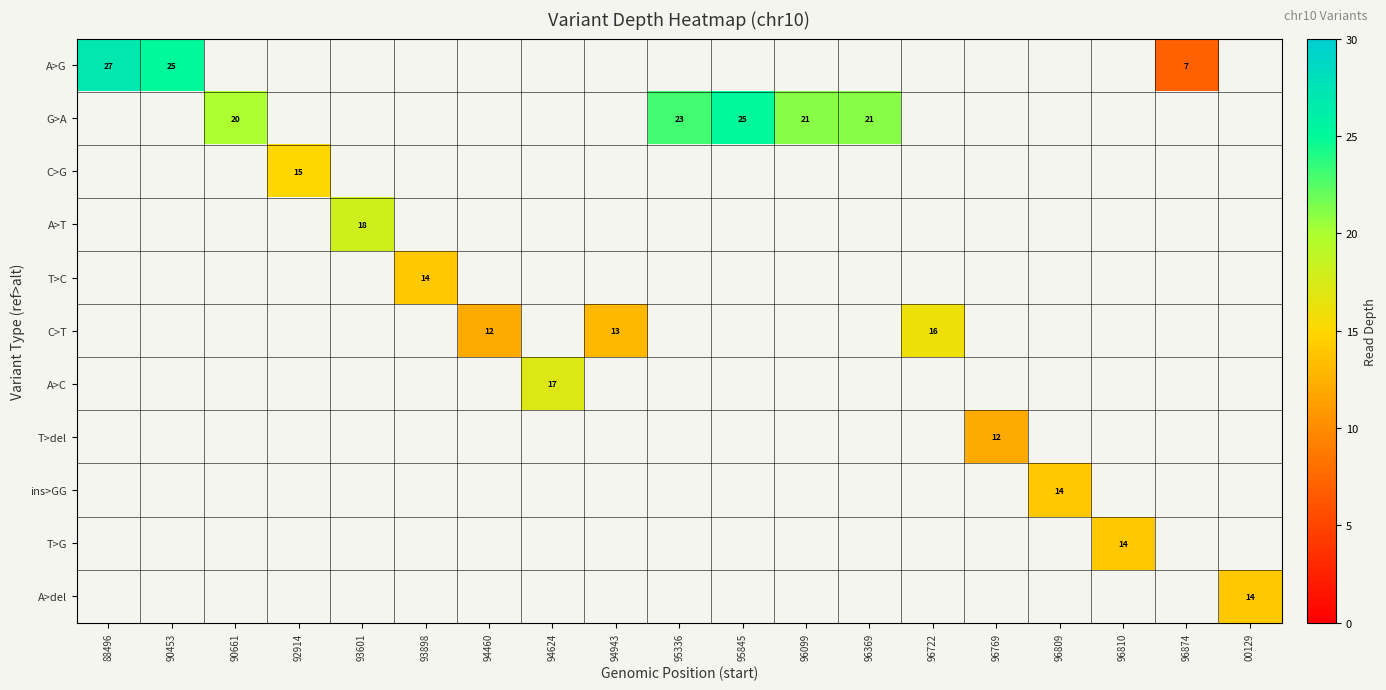

What is the lowest value of the A>G series?

7.0